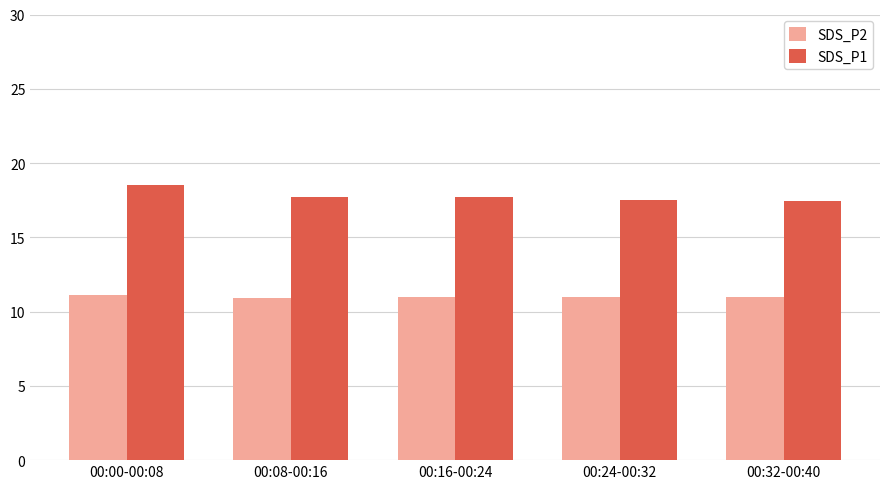

What is the total value across all series at 00:08-00:16?

28.6